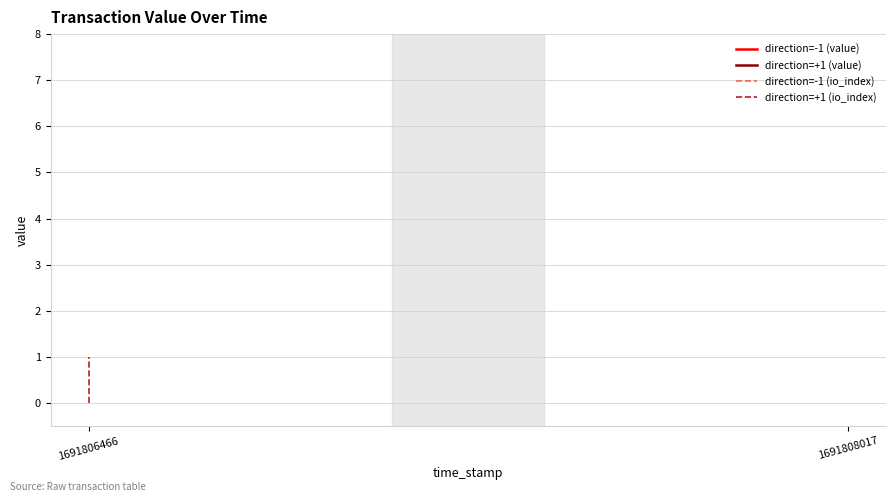

How many distinct data groups are displayed?

4